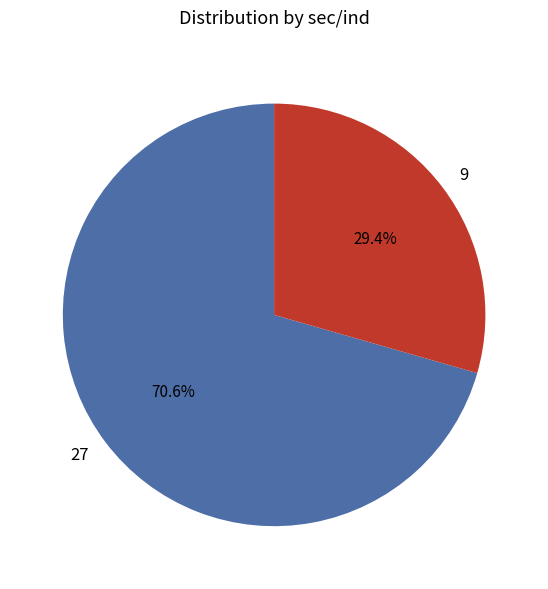

Is there a majority slice in this chart?

Yes